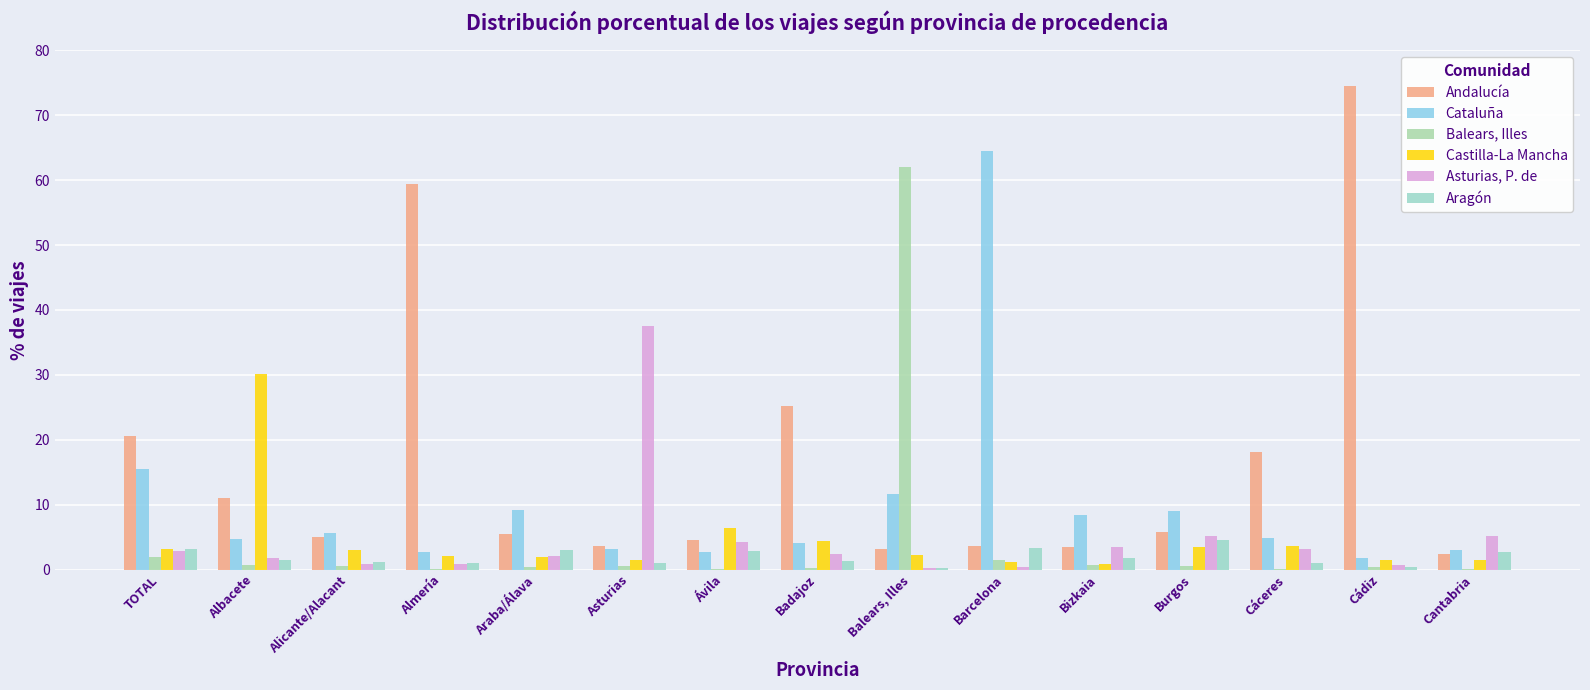

Which has a higher value, Alicante/Alacant or Cádiz?

Cádiz